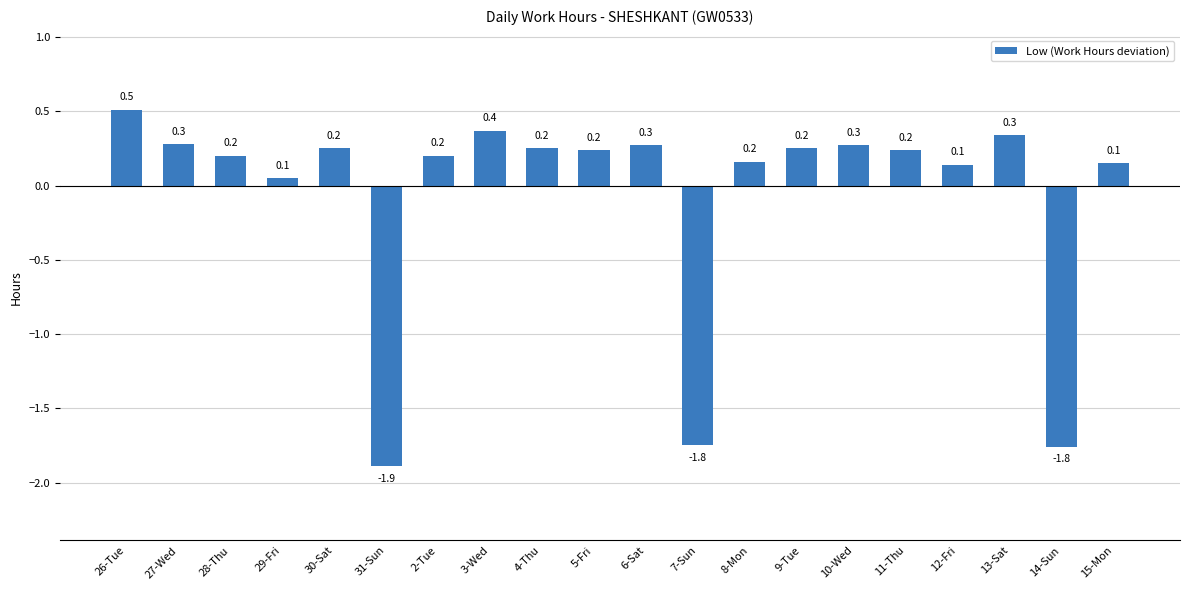

Where does the data first go above 0?

26-Tue